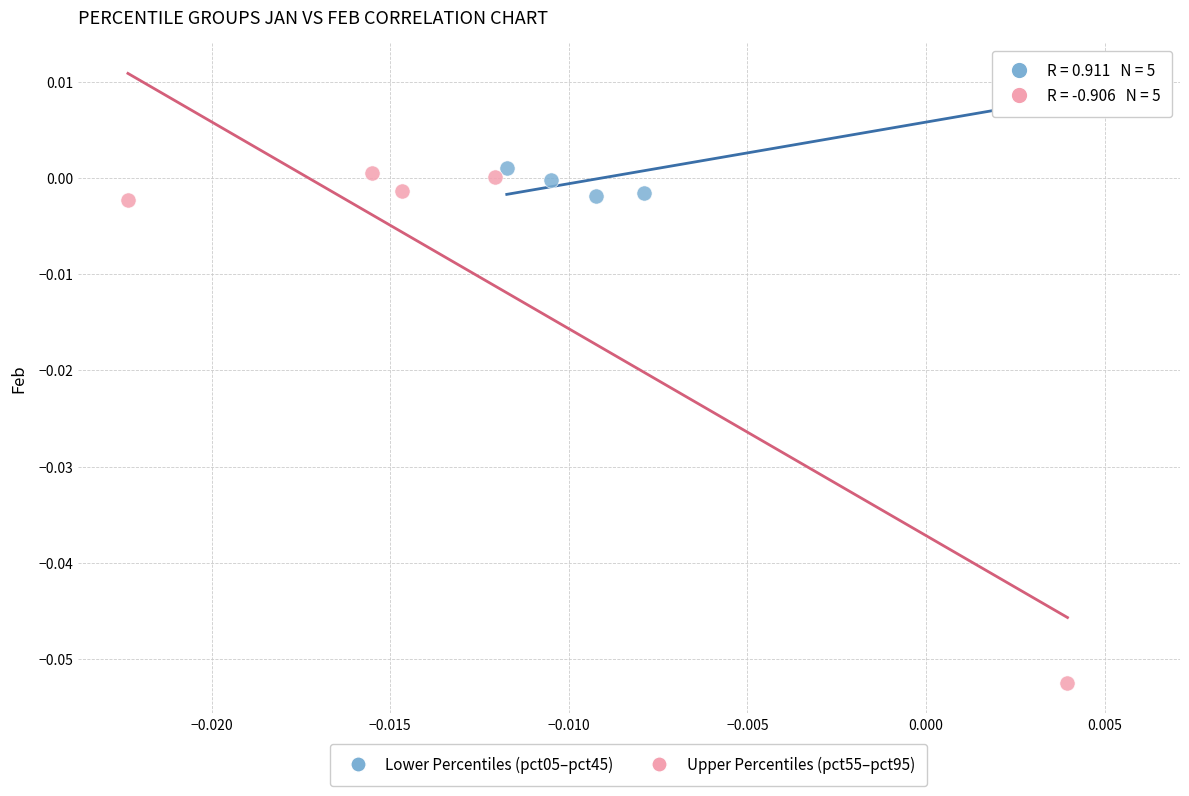

Which series has the largest Y range (max minus min)?

Upper Percentiles (pct55–pct95)